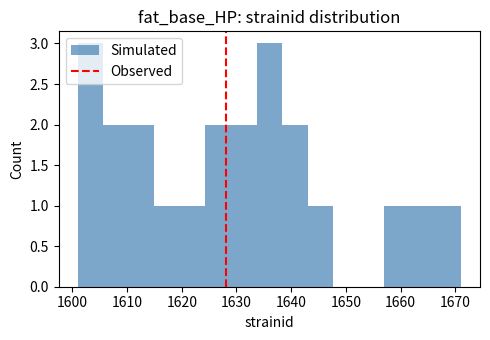

Reading left to right, transcribe this chart: for each bar, give the range it covers on the x-axis and its height. Neither the bar edges nor the heights are printed on the chart, so give them approximately, as read against the axes.

1601 to 1606: 3
1606 to 1610: 2
1610 to 1615: 2
1615 to 1620: 1
1620 to 1624: 1
1624 to 1629: 2
1629 to 1634: 2
1634 to 1638: 3
1638 to 1643: 2
1643 to 1648: 1
1648 to 1652: 0
1652 to 1657: 0
1657 to 1662: 1
1662 to 1666: 1
1666 to 1671: 1